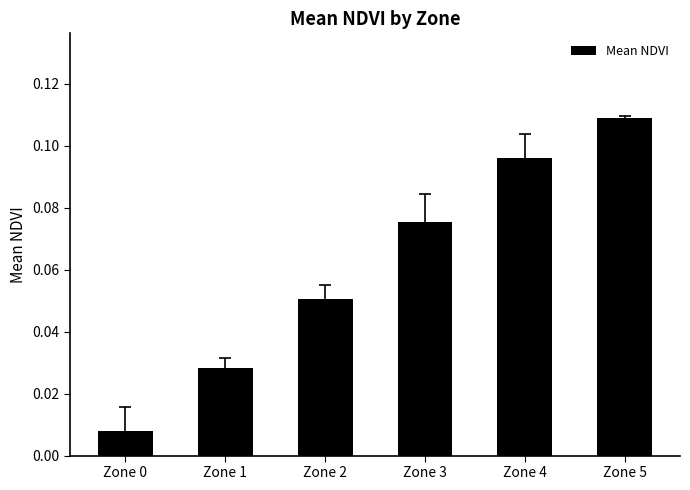

Which category has the highest value across all series?

Zone 5